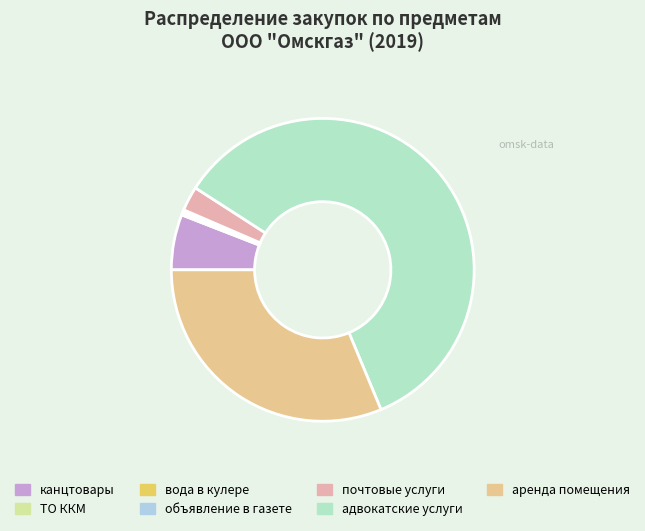

Do канцтовары and аренда помещения together represent more than half of the pie?

No